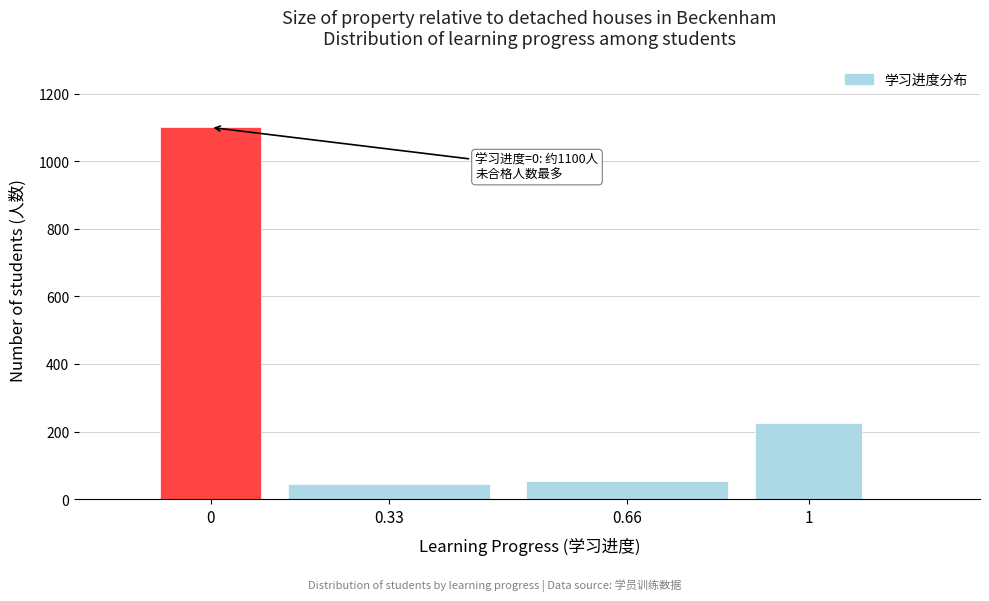

Reading left to right, list all the values displayed in this chart.

1100	45	55	226